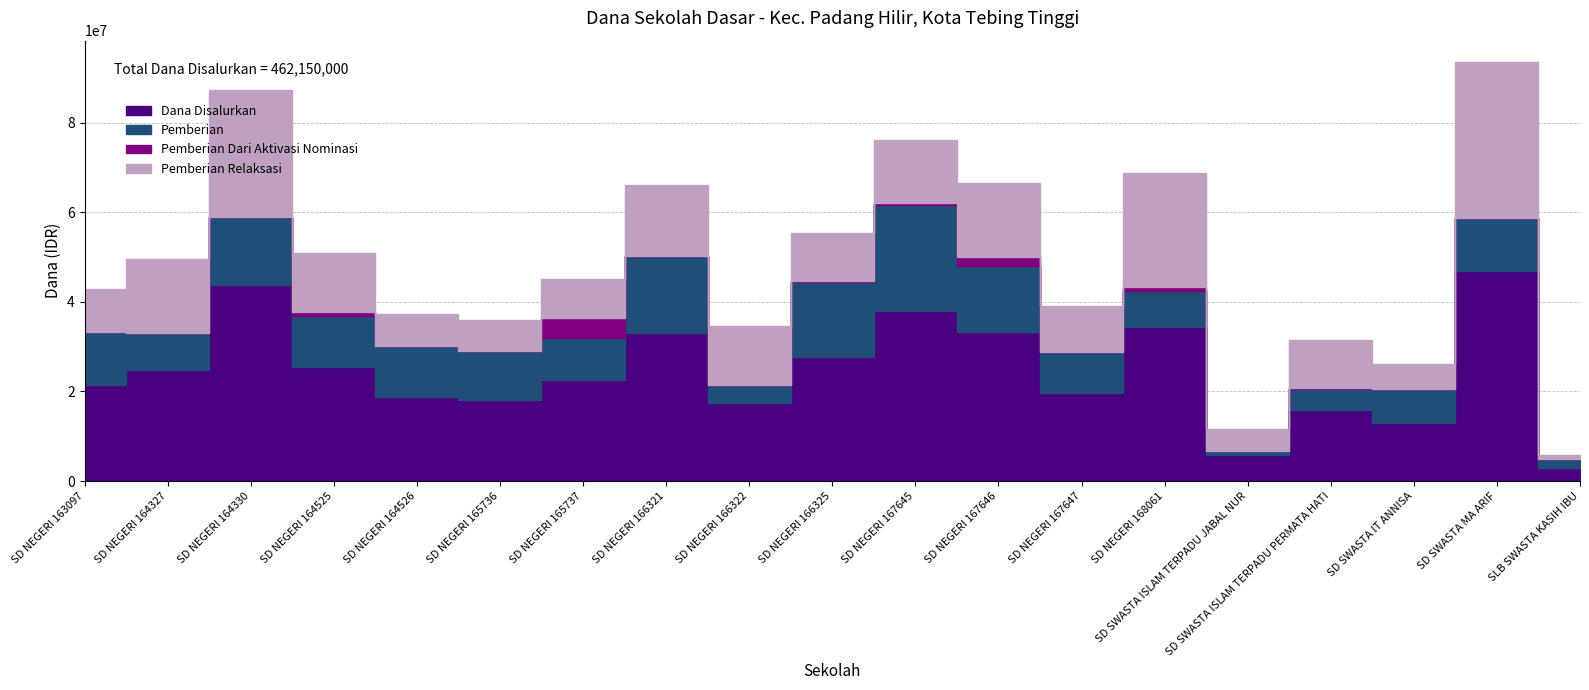

How many interior local valleys does the Dana Disalurkan series have?

5